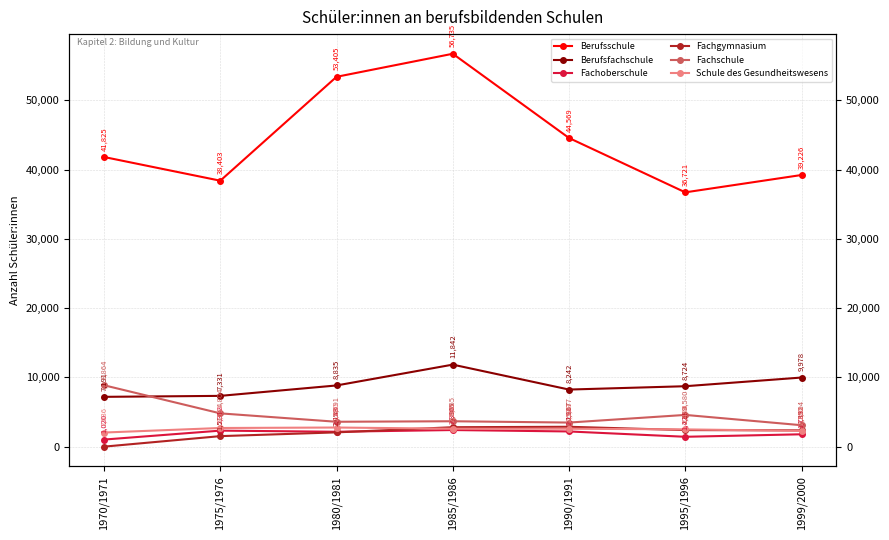

Which has a higher value, 1985/1986 or 1990/1991?

1985/1986